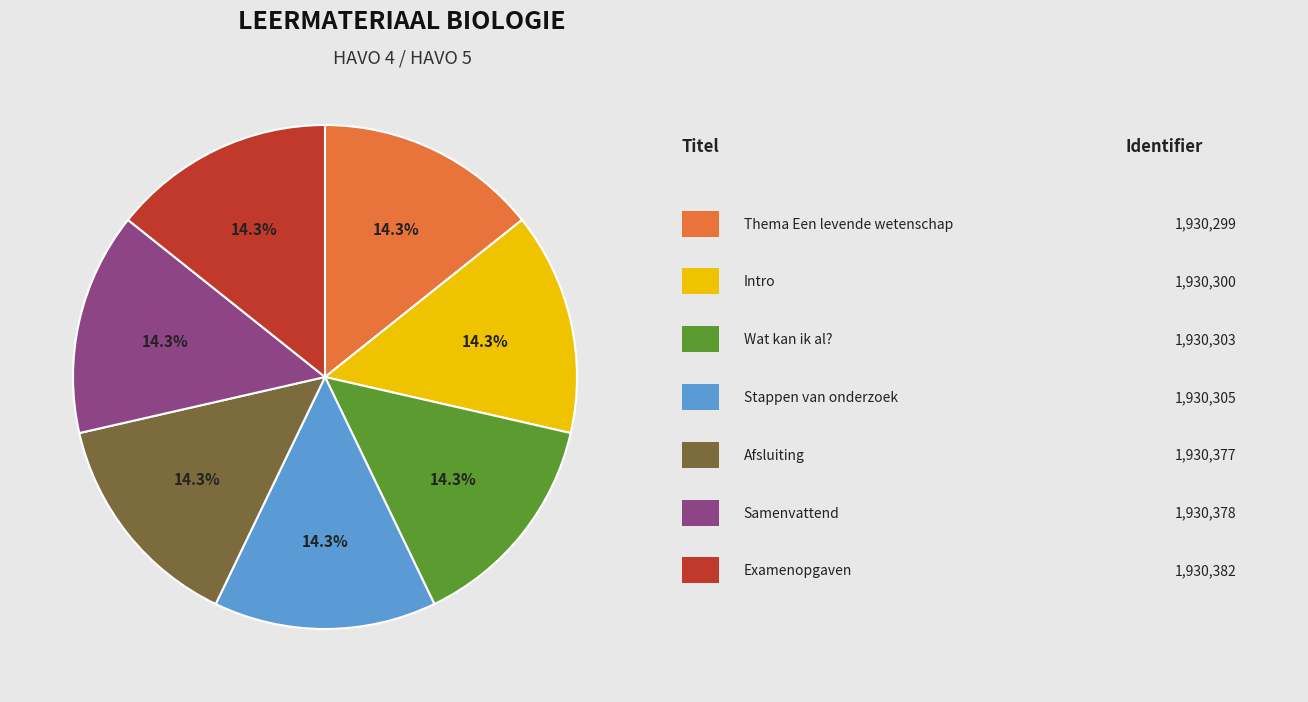

Is there a majority slice in this chart?

No